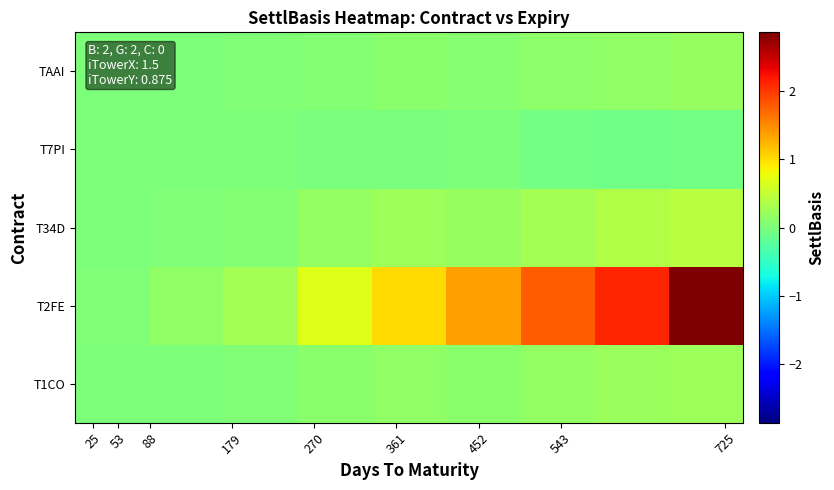

Reading left to right, extract all data points from this chart.

T1CO: 0.0	0.0	0.0	0.1	0.1	0.1	0.2	0.2	0.2
T2FE: 0.0	0.1	0.3	0.7	1.0	1.4	1.8	2.1	2.9
T34D: 0.0	0.0	0.1	0.2	0.2	0.2	0.3	0.4	0.4
T7PI: 0.0	0.0	0.0	-0.0	-0.0	0.0	-0.0	-0.1	-0.1
TAAI: 0.0	0.0	0.0	0.1	0.1	0.1	0.1	0.2	0.2